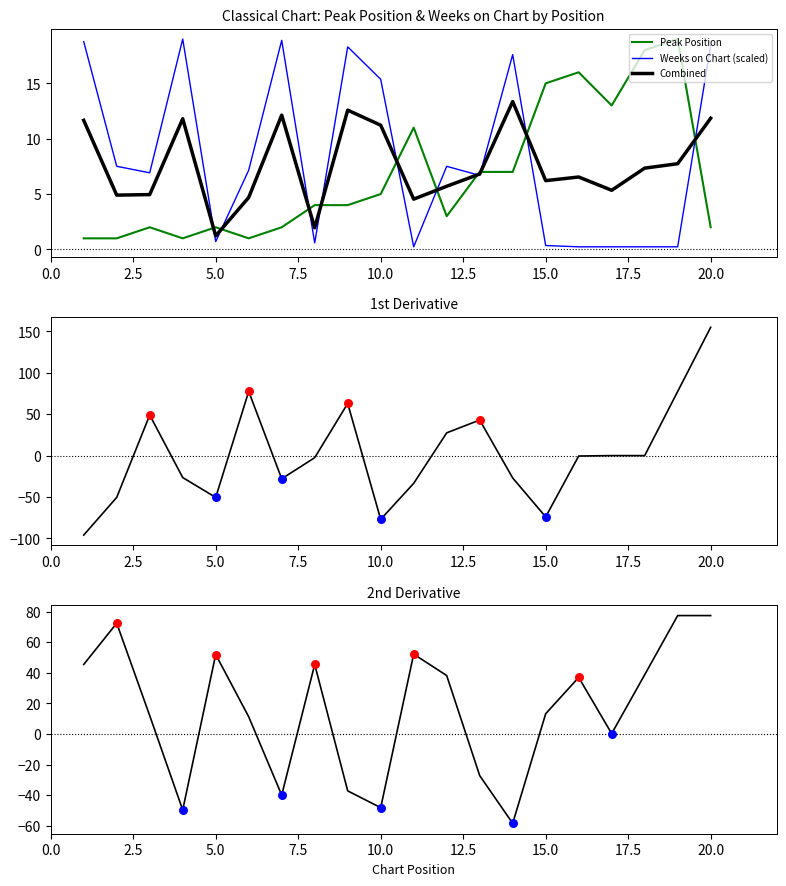

Which series has the largest total across all categories?

2nd Derivative